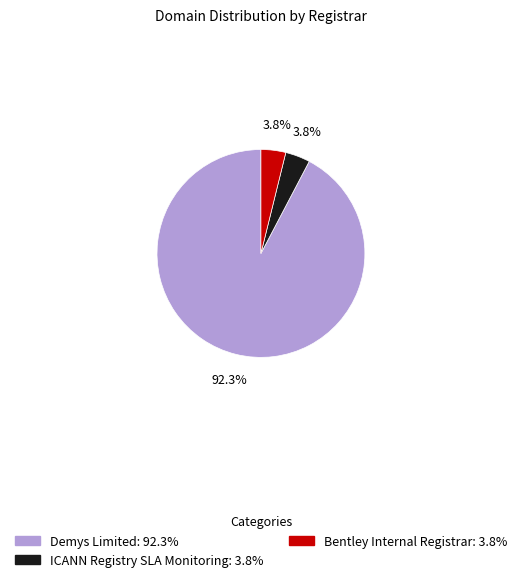

Is the sum of ICANN Registry SLA Monitoring and Demys Limited greater than half?

Yes